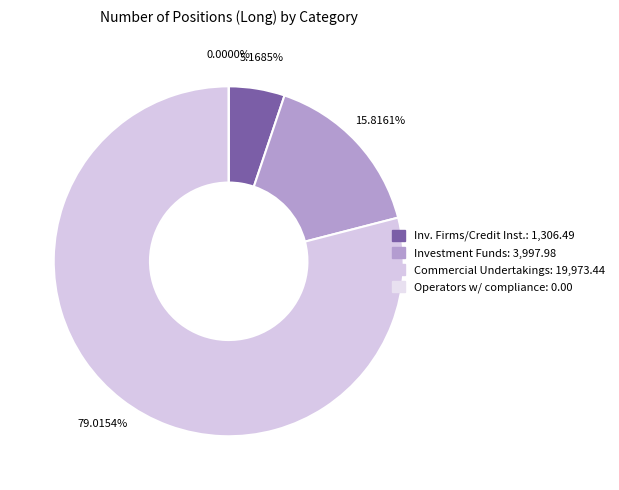

Does any single category account for the majority?

Yes